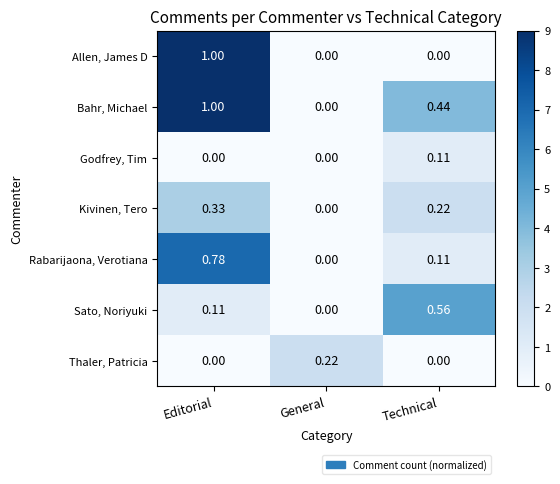

Which category has the highest value in the Bahr, Michael series?

Editorial